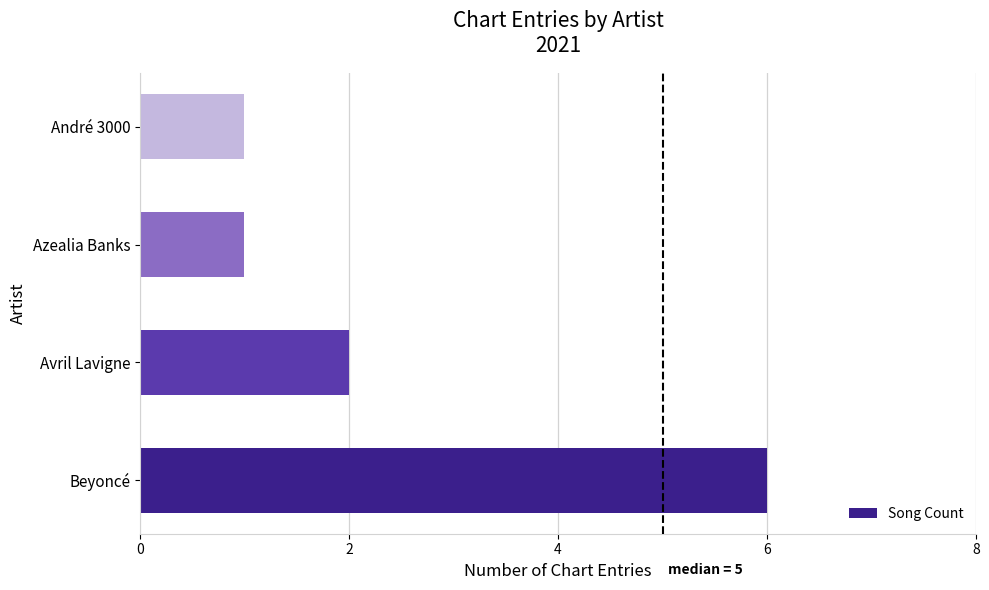

Which has a higher value, André 3000 or Beyoncé?

Beyoncé